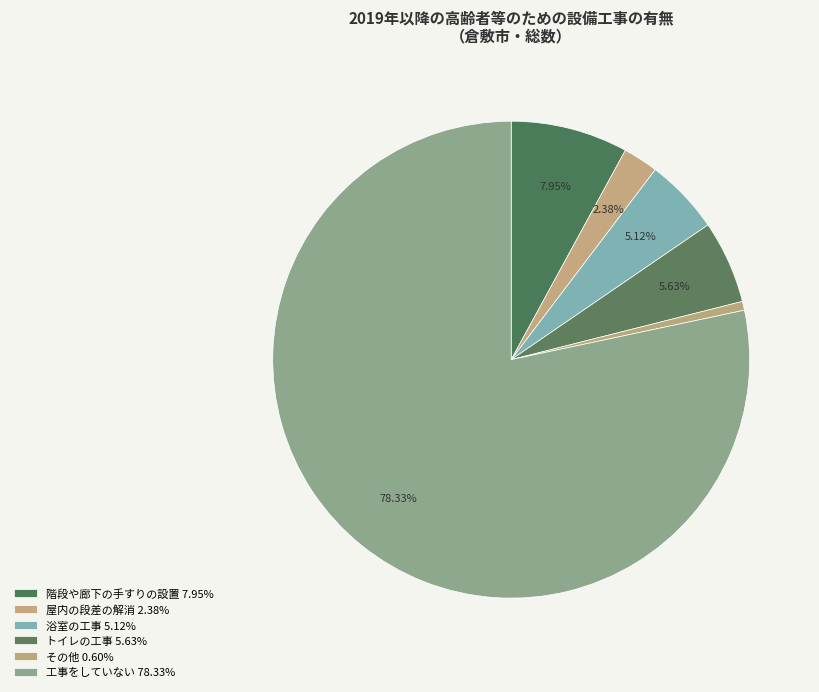

To the nearest percent, what is the difference between the largest and smallest slice percentages?

78%